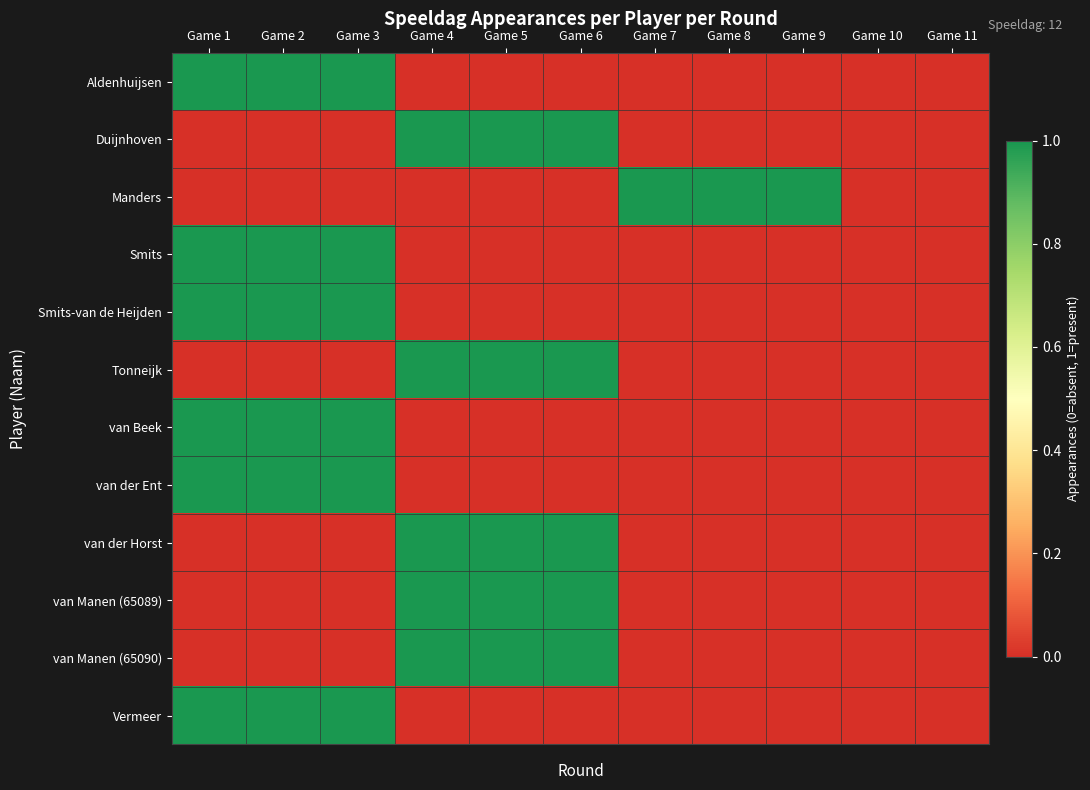

Which series has the largest total across all categories?

Aldenhuijsen